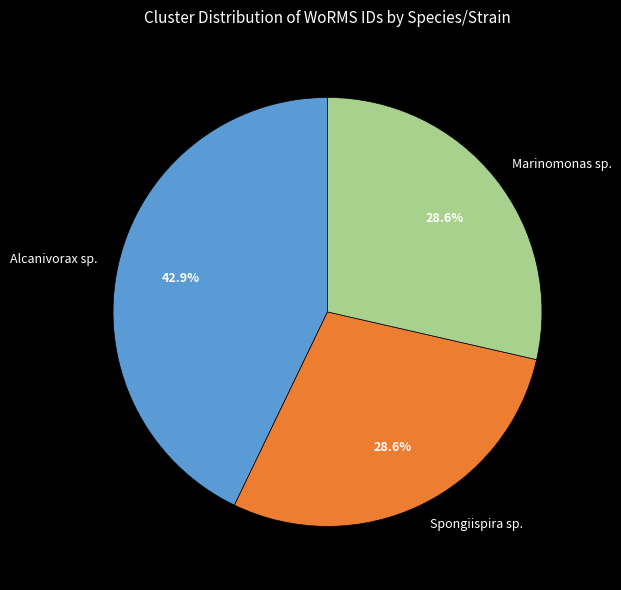

What portion of the pie excludes Alcanivorax sp.?

57.1%